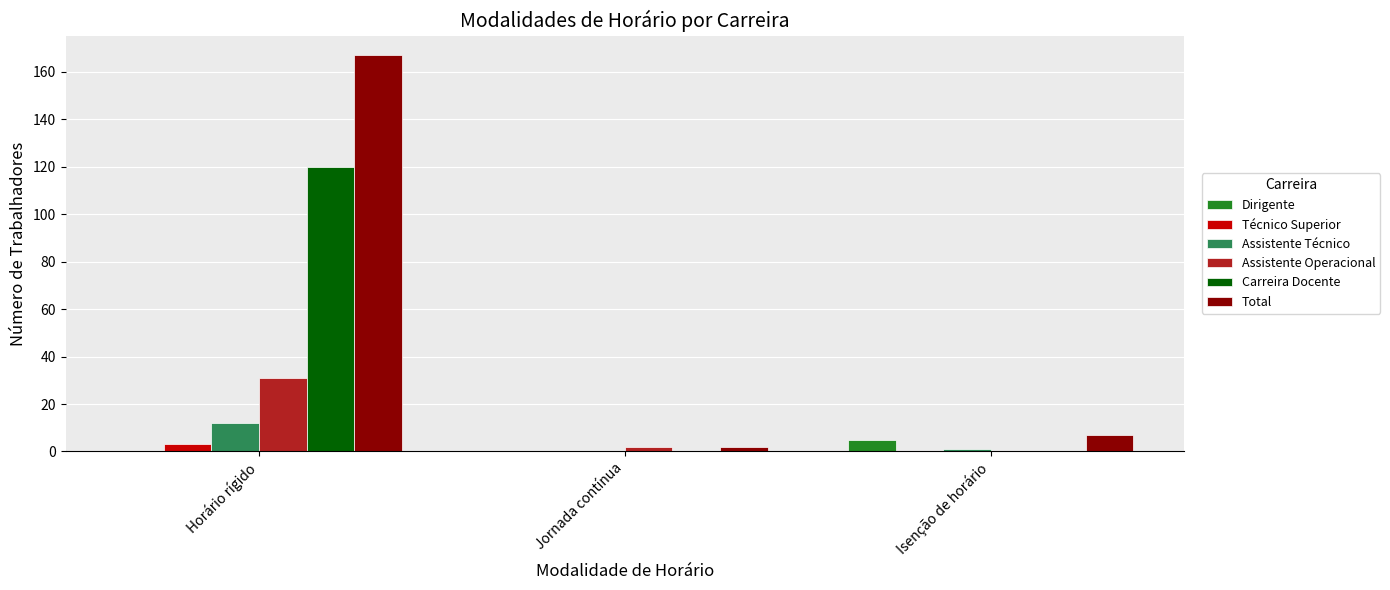

Which series has the largest total across all categories?

Total